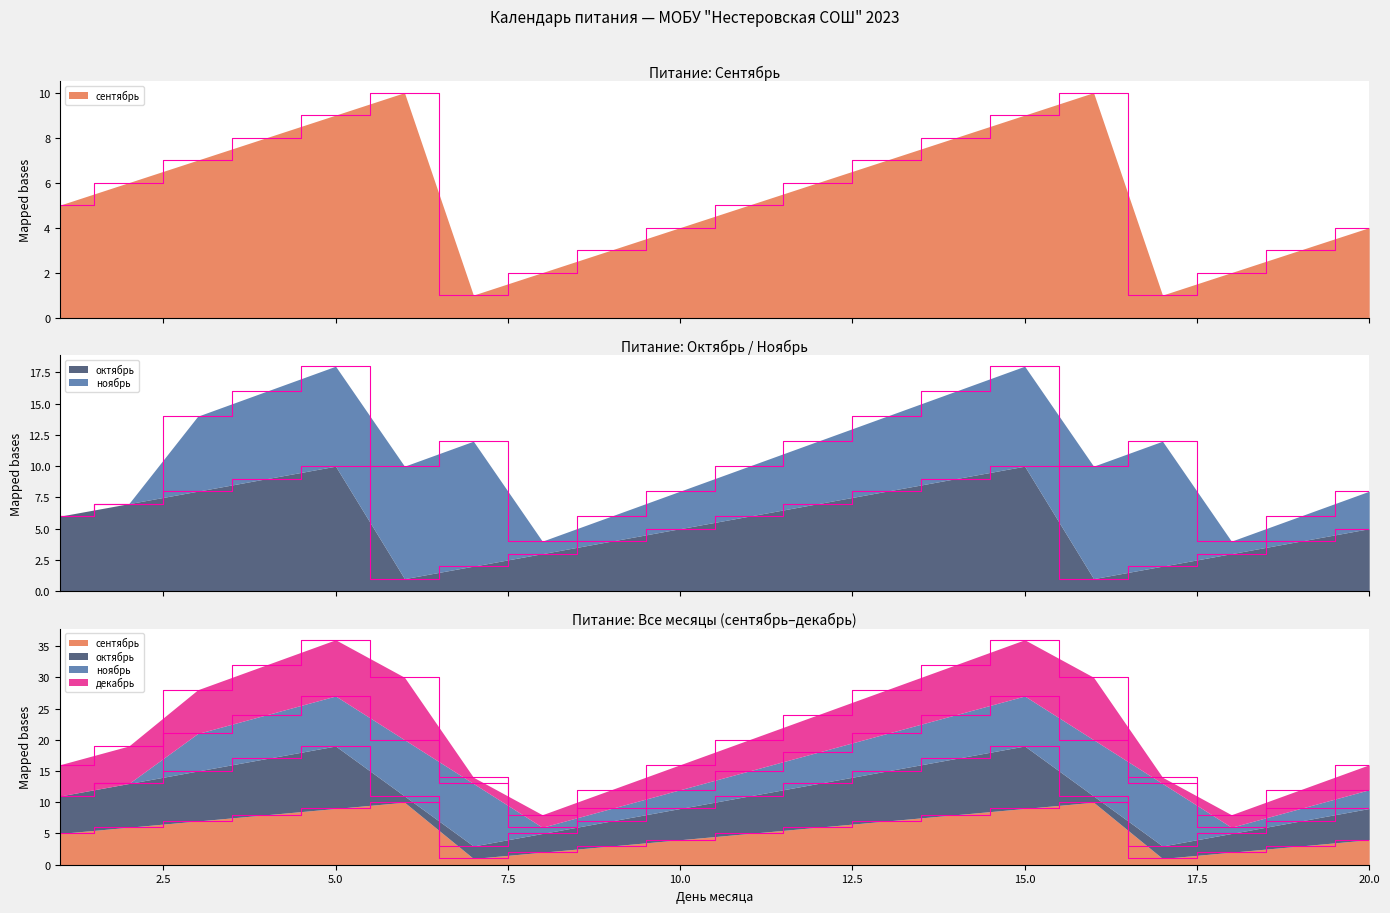

How many lines are shown in the chart?

3